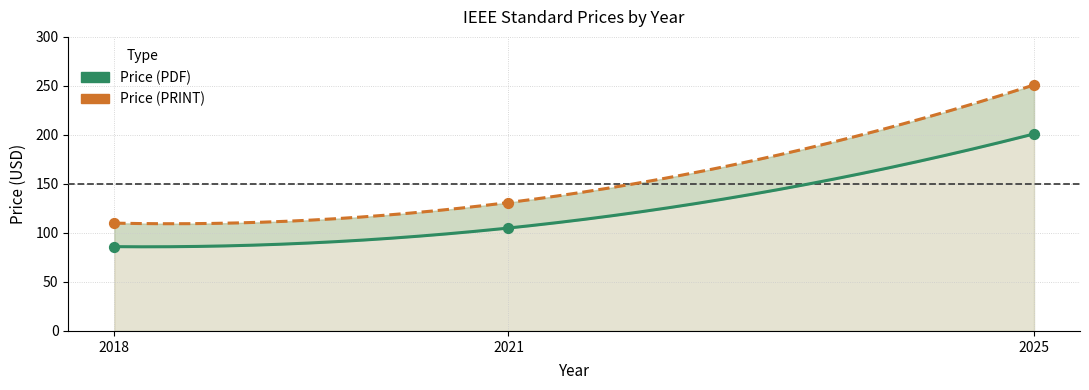

At how many categories does at least one series exceed 162?

1